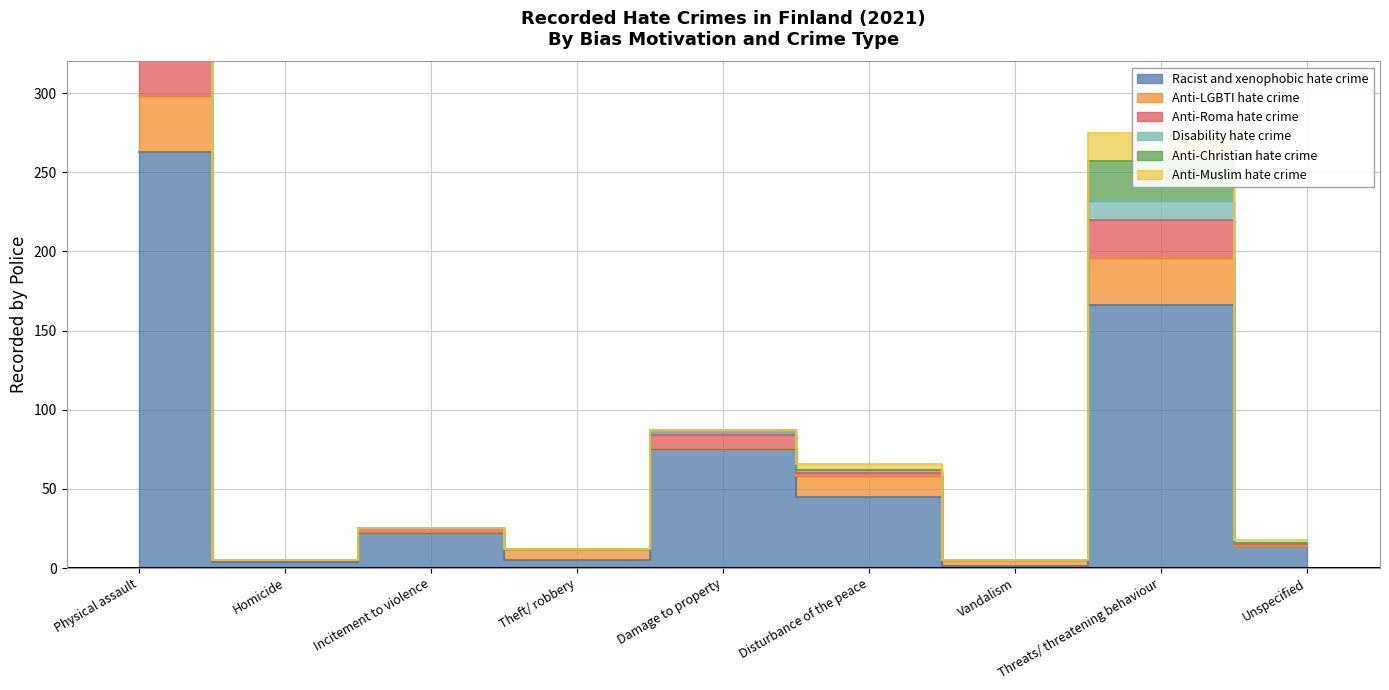

At which label does Anti-Roma hate crime reach its peak?

Physical assault